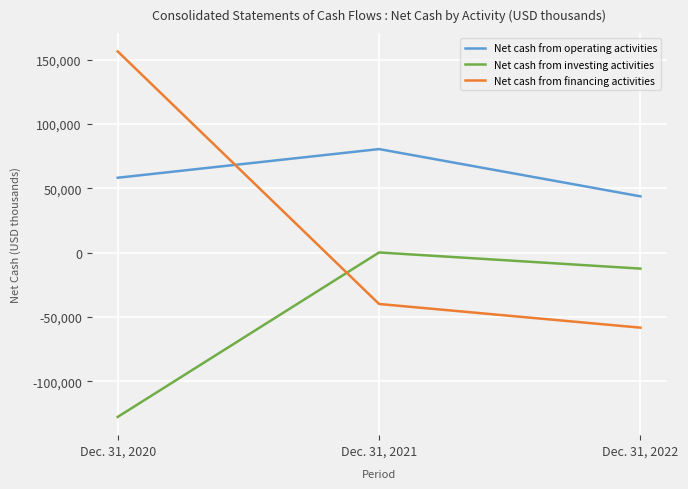

What is the difference between the second highest and minimum values in the Net cash from operating activities series?

14475